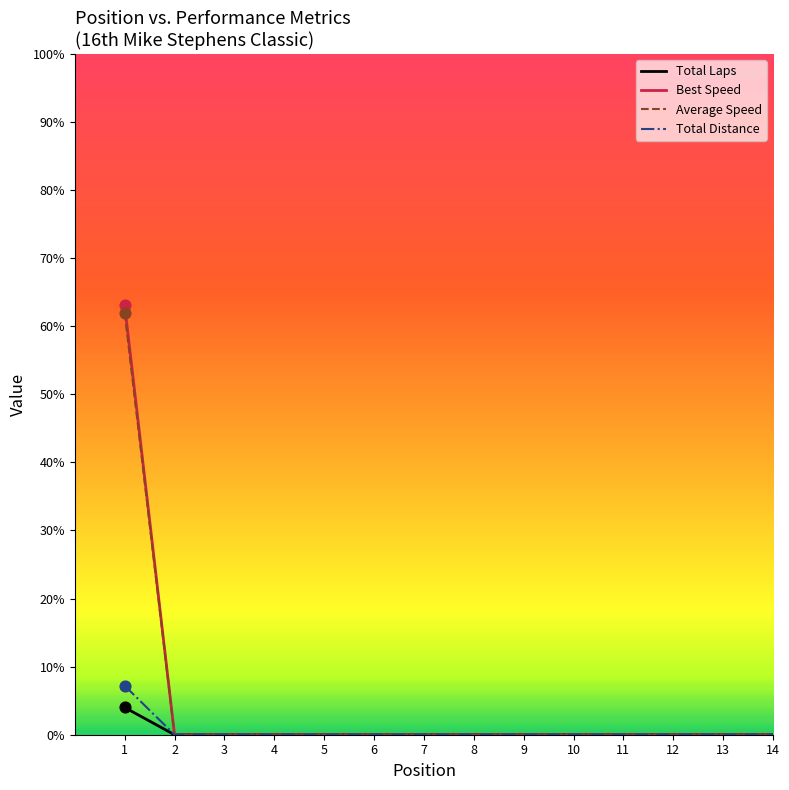

Is the value of Total Laps at 1 greater than the value of Best Speed at 13?

Yes